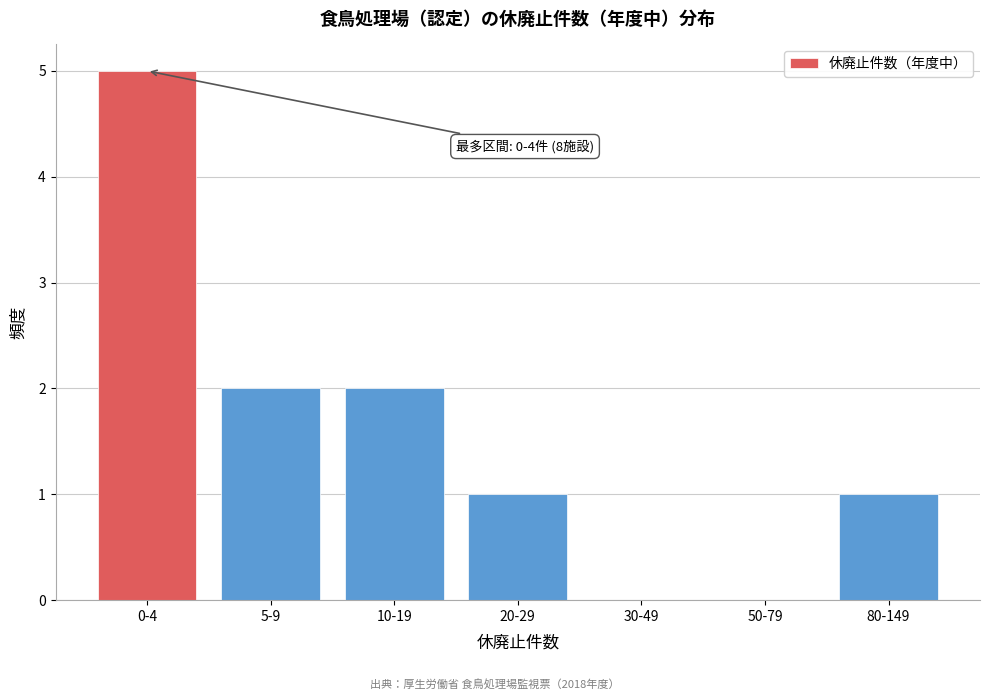

Reading right to left, extract all data points from this chart.

80-149=1	50-79=0	30-49=0	20-29=1	10-19=2	5-9=2	0-4=5